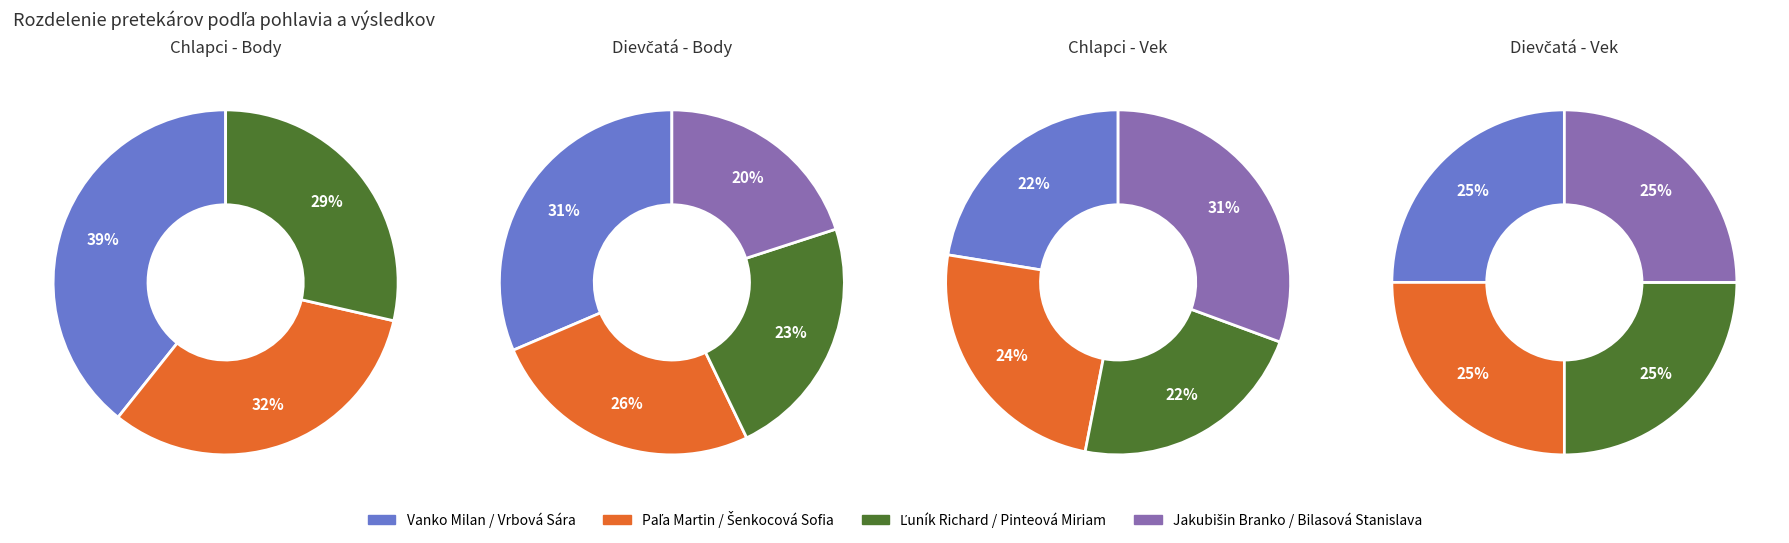

Is it true that Vanko Milan is 22% of the pie?

True